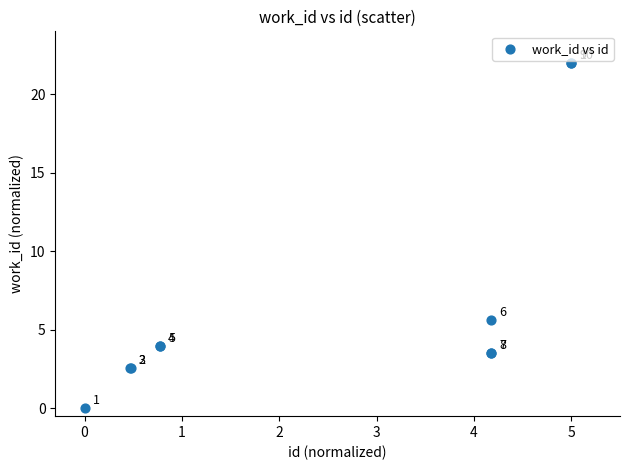

What Y value in the scatter plot is closest to 11?

5.6